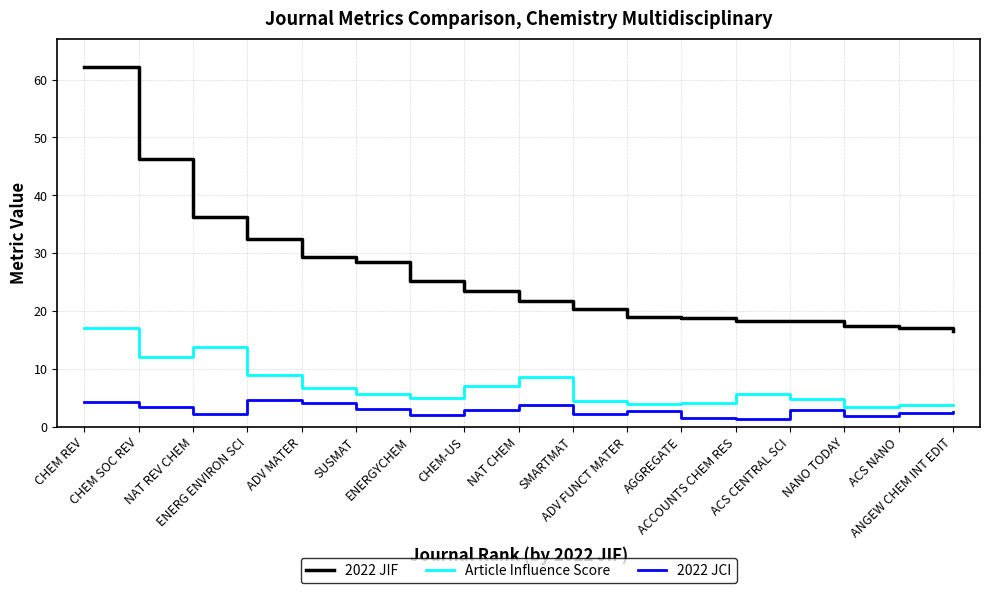

The value of Article Influence Score at CHEM SOC REV is 12.0. True or false?

True